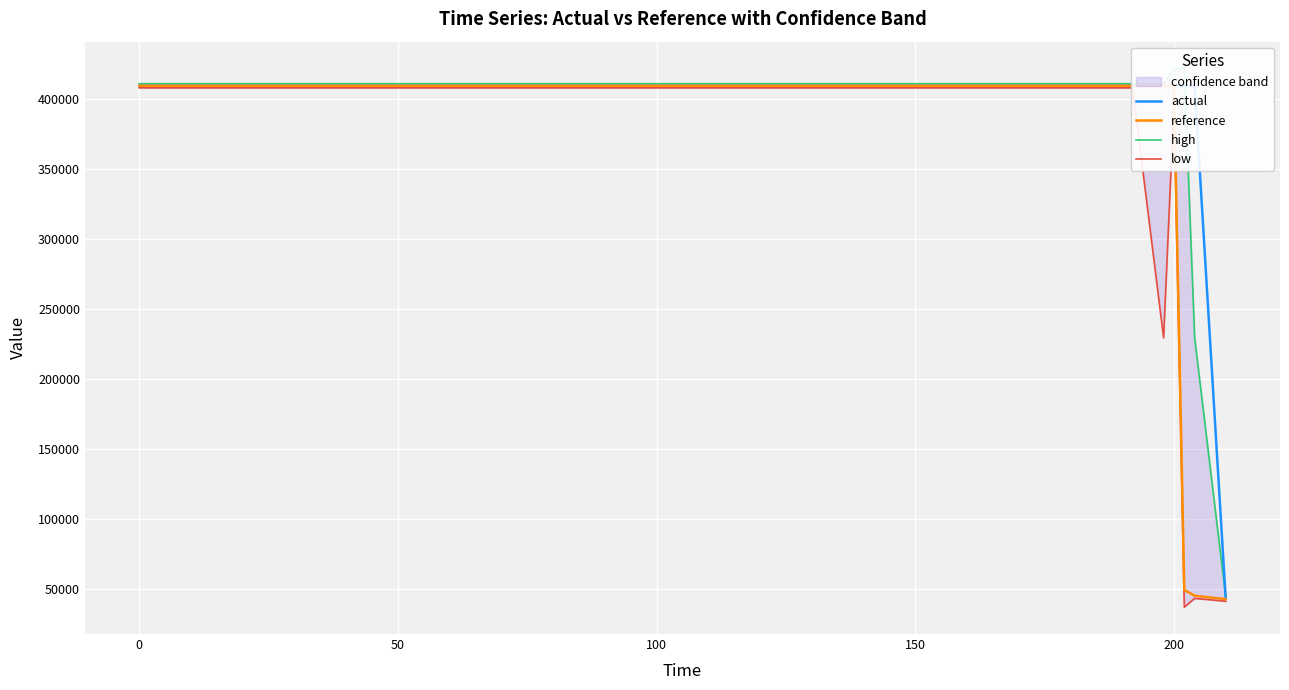

True or false: actual and reference cross at least once.

True